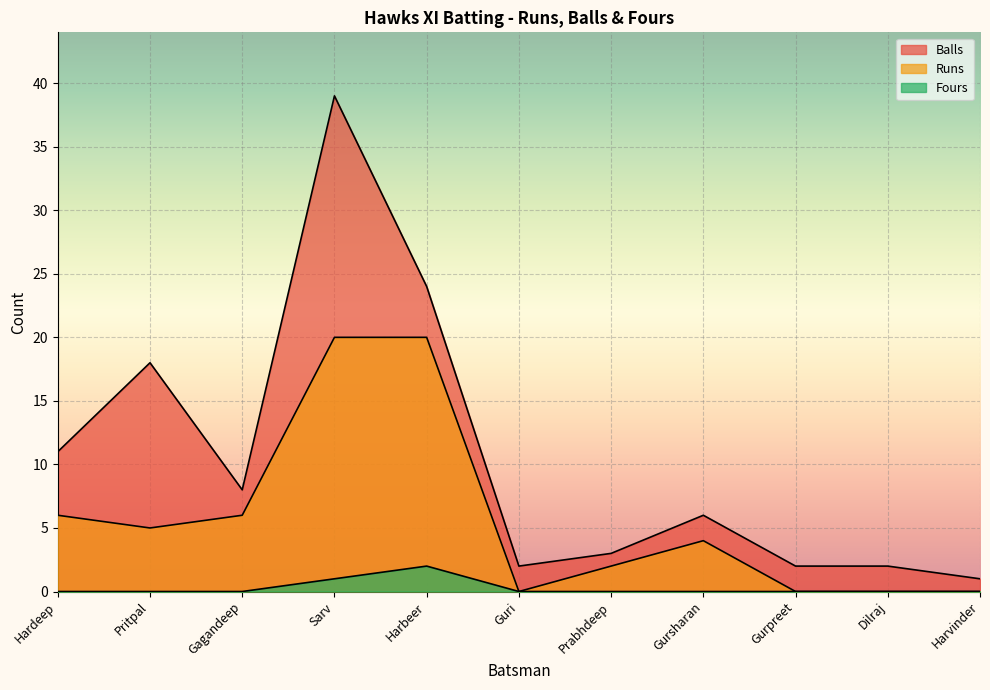

Reading left to right, list all the values displayed in this chart.

Runs: 6	5	6	20	20	0	2	4	0	0	0
Balls: 11	18	8	39	24	2	3	6	2	2	1
Fours: 0	0	0	1	2	0	0	0	0	0	0